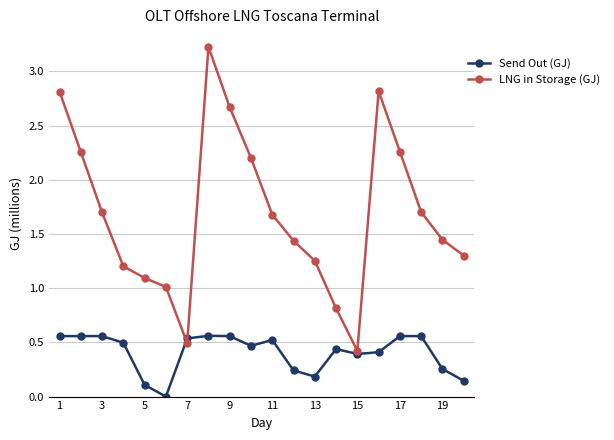

Which series has the widest spread of values?

LNG in Storage (GJ)